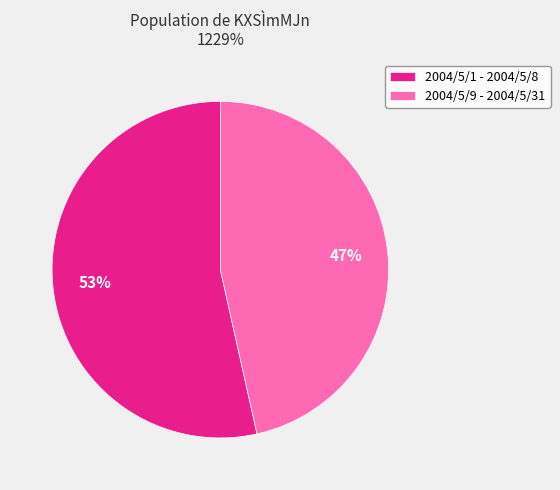

Is the sum of 2004/5/1 - 2004/5/8 and 2004/5/9 - 2004/5/31 greater than half?

Yes